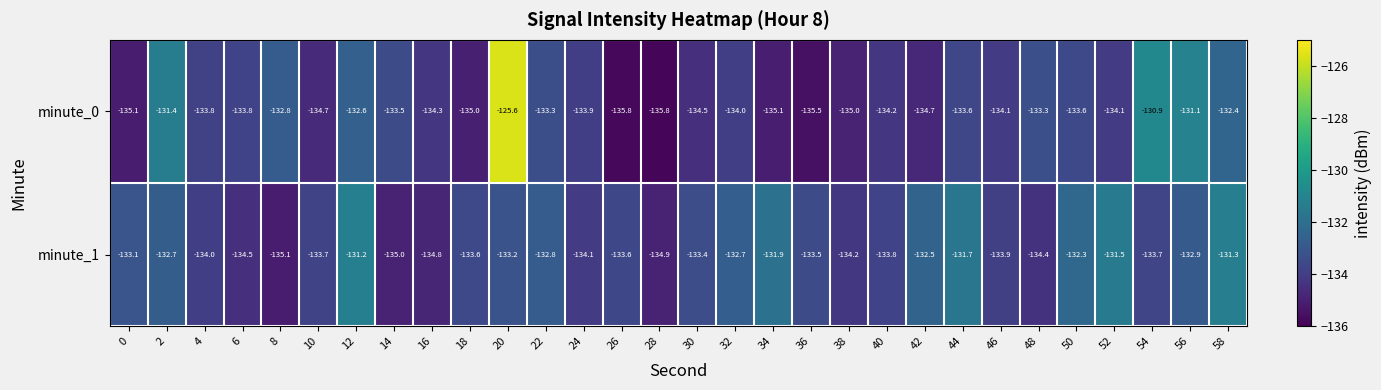

What is the smallest value displayed?

-135.8